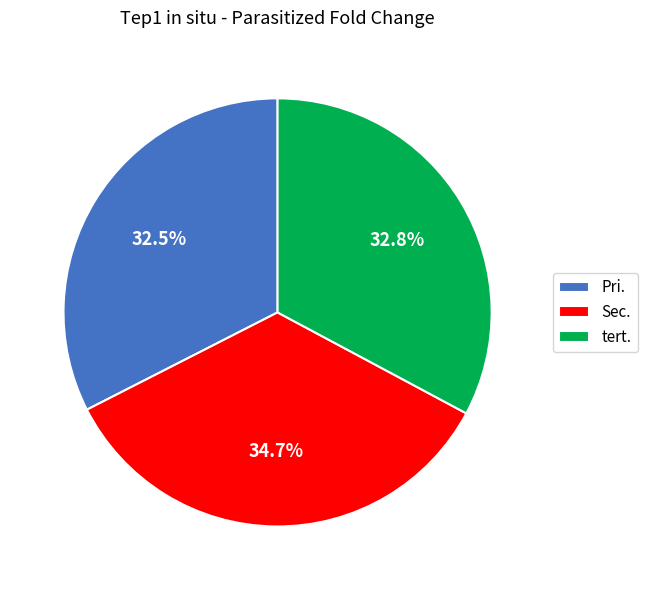

Which slice is the largest?

Sec.